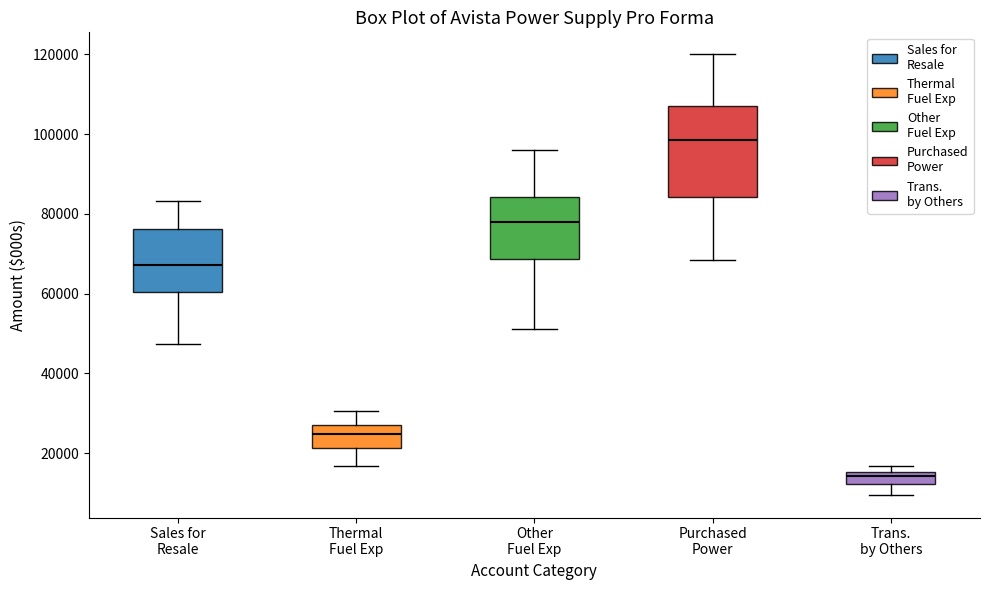

Where does the lower whisker of the box for Purchased Power end on the y-axis? The values are not printed on the chart, so give them approximately, as read against the axis.

68000